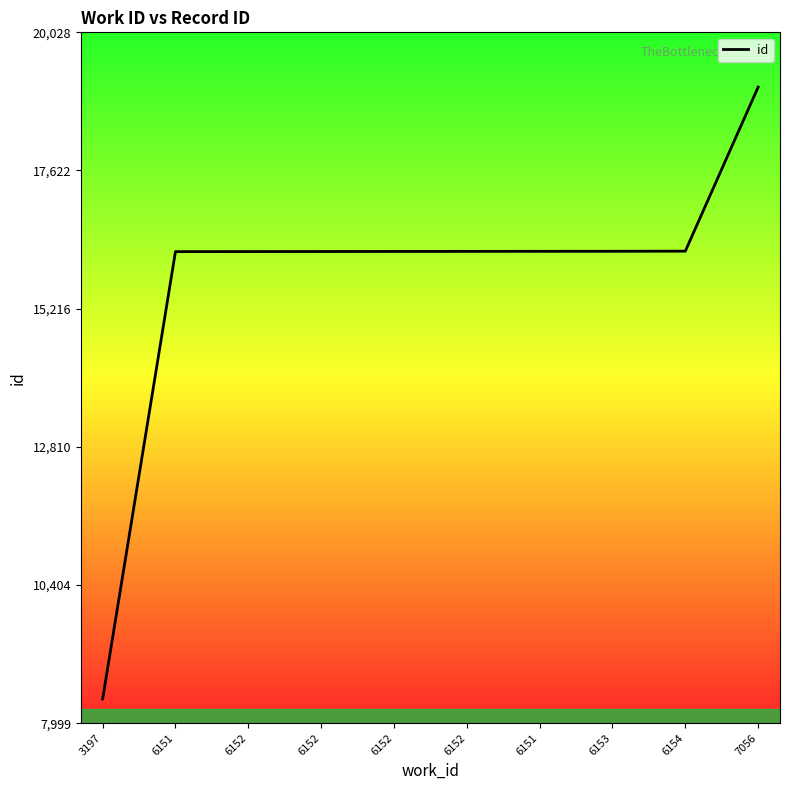

Is this an area chart (filled region under the line)?

Yes